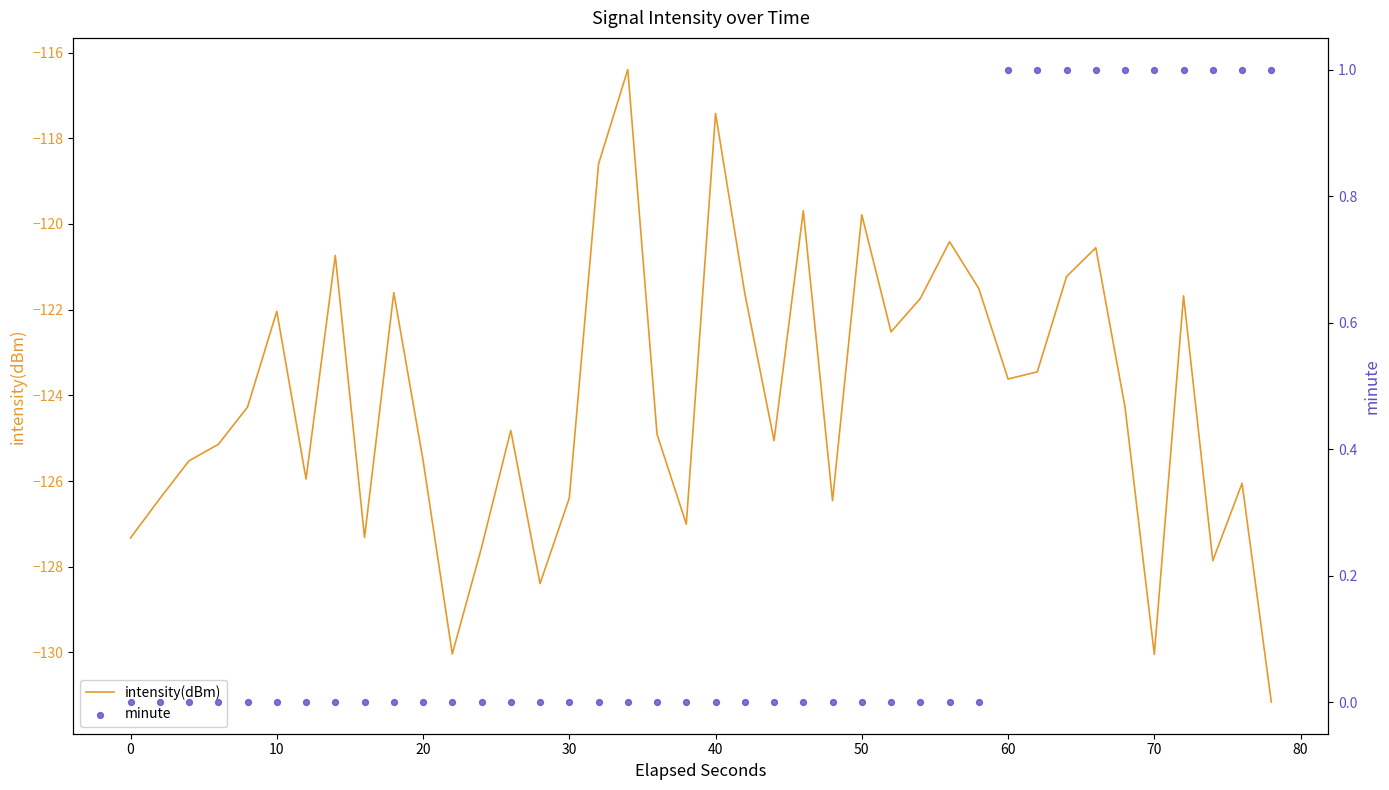

Which series contains the highest Y value?

minute